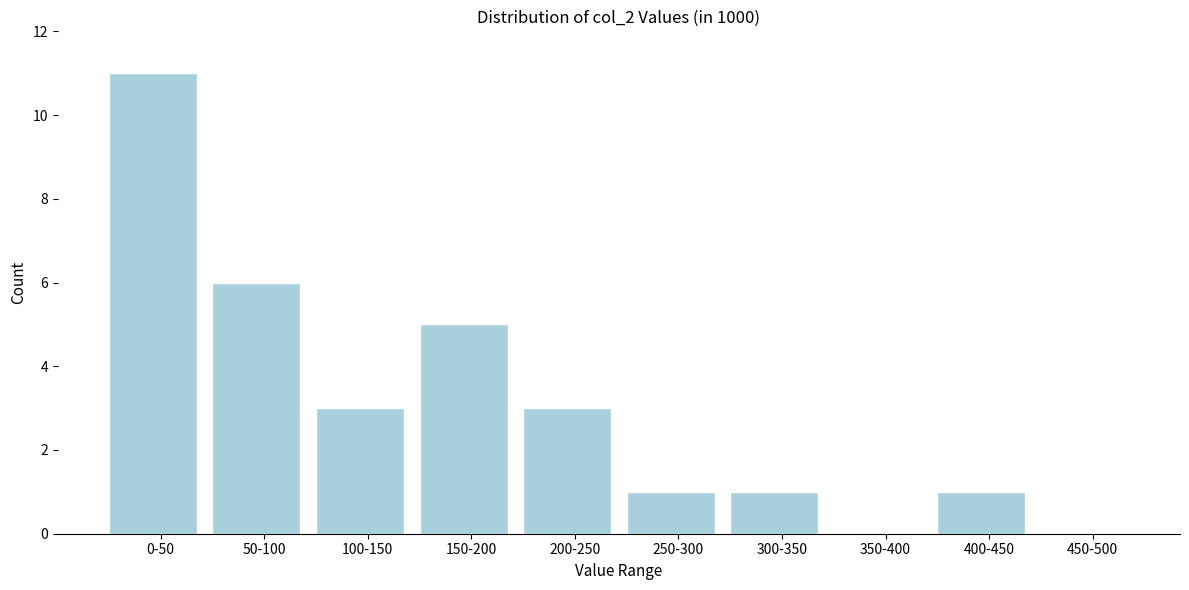

Reading right to left, what are all the values shown in this chart?

450-500=0	400-450=1	350-400=0	300-350=1	250-300=1	200-250=3	150-200=5	100-150=3	50-100=6	0-50=11